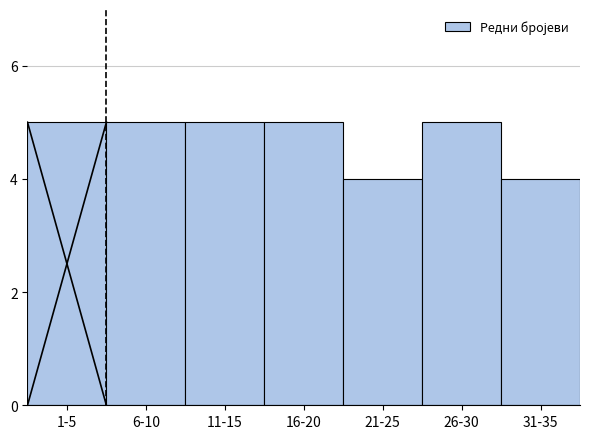

Reading right to left, what are all the values shown in this chart?

4	5	4	5	5	5	5